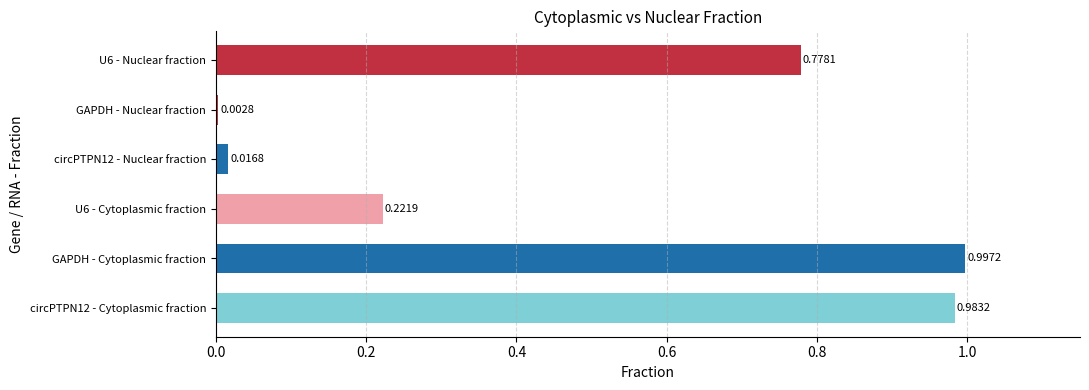

Are the bars horizontal?

Yes